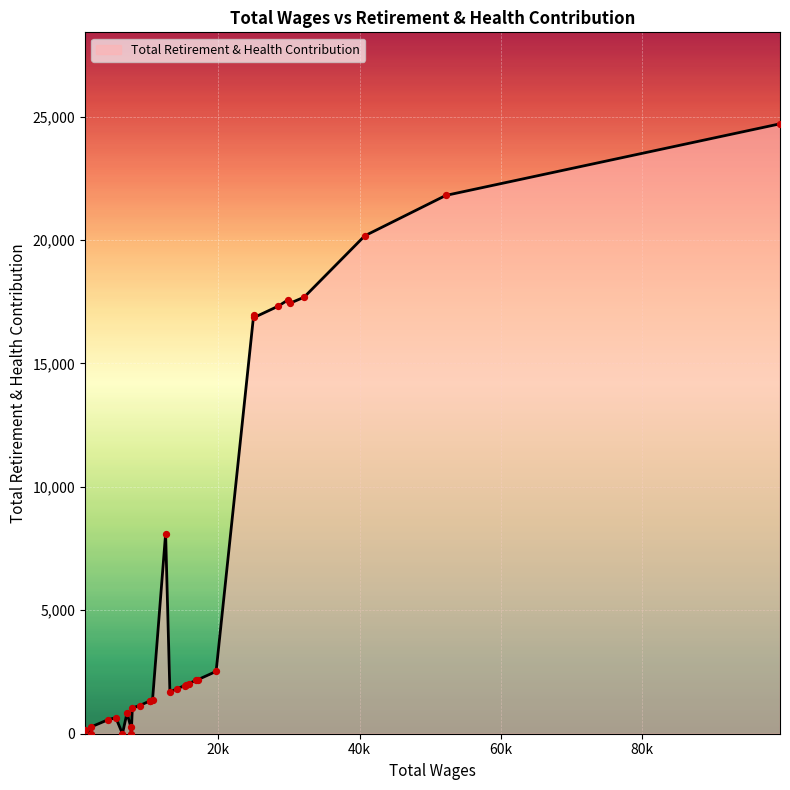

What is the greatest value displayed?

24704